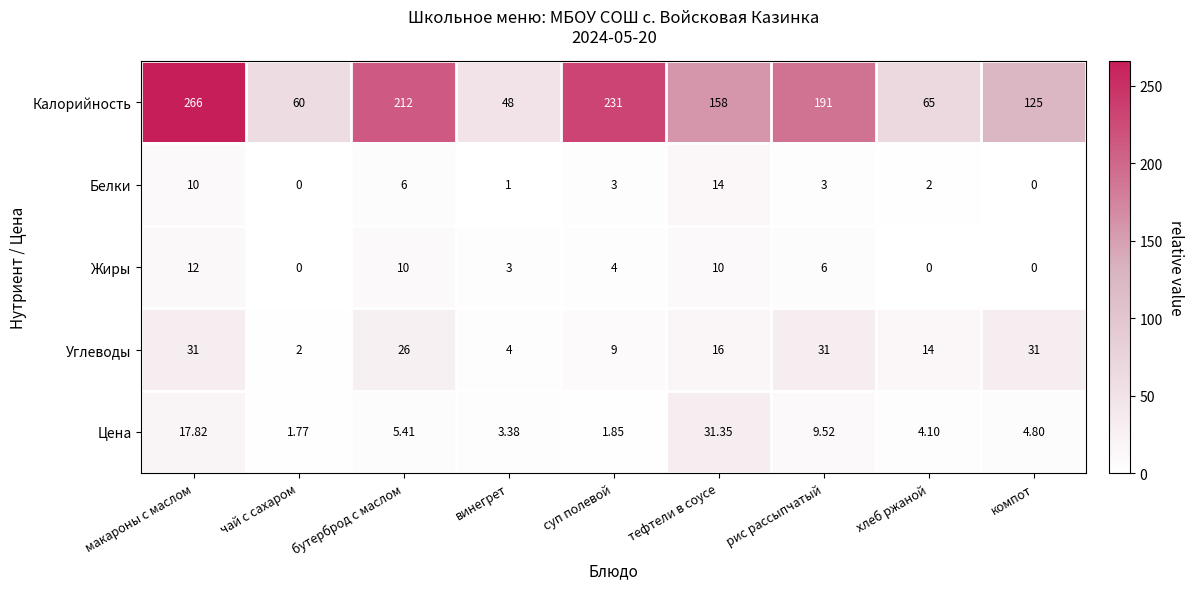

At which category does the chart reach its peak across all series?

макароны с маслом